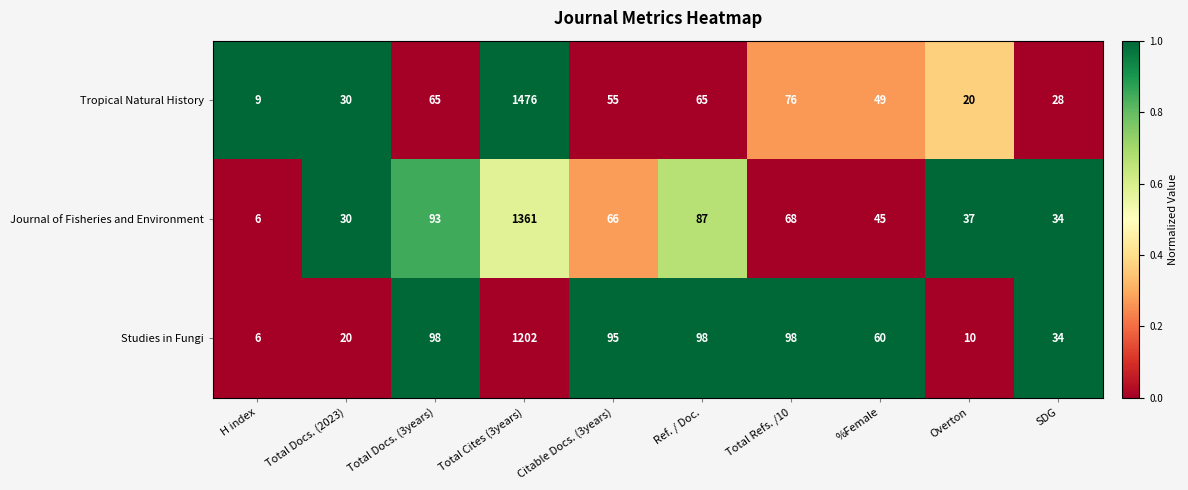

Reading left to right, extract all data points from this chart.

Tropical Natural History: H index=9	Total Docs. (2023)=30	Total Docs. (3years)=65	Total Cites (3years)=1476	Citable Docs. (3years)=55	Ref. / Doc.=65	Total Refs. /10=76	%Female=49	Overton=20	SDG=28
Journal of Fisheries and Environment: H index=6	Total Docs. (2023)=30	Total Docs. (3years)=93	Total Cites (3years)=1361	Citable Docs. (3years)=66	Ref. / Doc.=87	Total Refs. /10=68	%Female=45	Overton=37	SDG=34
Studies in Fungi: H index=6	Total Docs. (2023)=20	Total Docs. (3years)=98	Total Cites (3years)=1202	Citable Docs. (3years)=95	Ref. / Doc.=98	Total Refs. /10=98	%Female=60	Overton=10	SDG=34